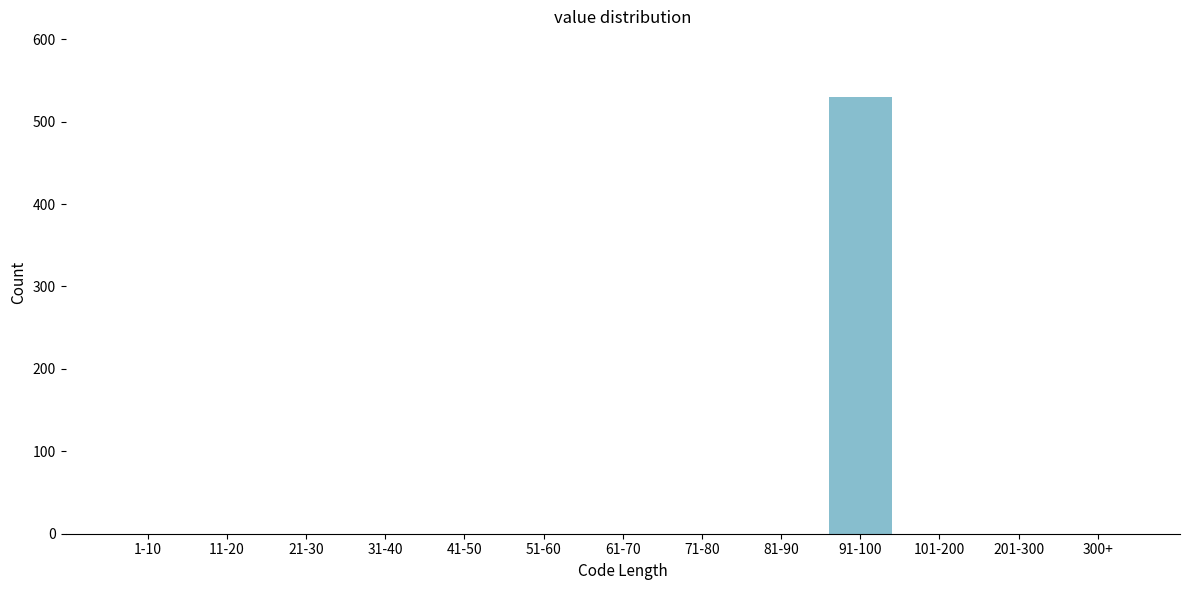

Reading right to left, what are all the values shown in this chart?

300+=0	201-300=0	101-200=0	91-100=530	81-90=0	71-80=0	61-70=0	51-60=0	41-50=0	31-40=0	21-30=0	11-20=0	1-10=0